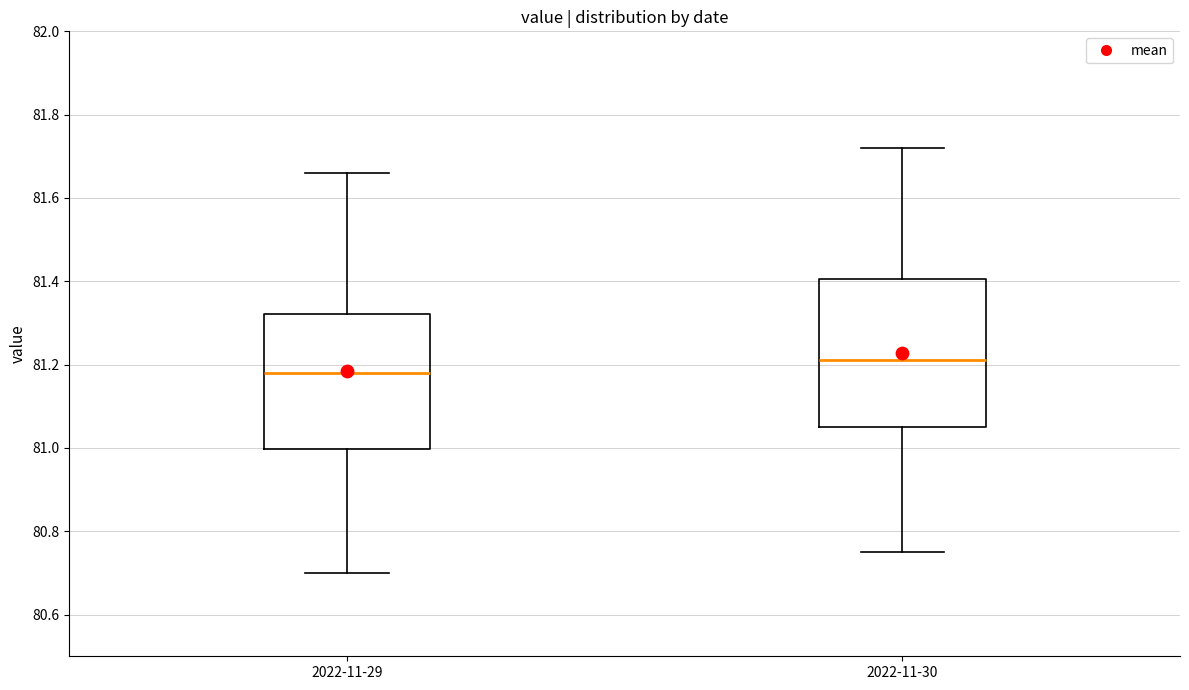

Reading left to right, transcribe this box plot: for each box, give where its median line is, the range the box spans, and where its two whiskers end, as read against the y-axis. The values are not printed on the chart, so give them approximately, as read against the axis.

2022-11-29: median 81.18, box 81.00 to 81.32, whiskers 80.70 to 81.66
2022-11-30: median 81.22, box 81.06 to 81.40, whiskers 80.76 to 81.72